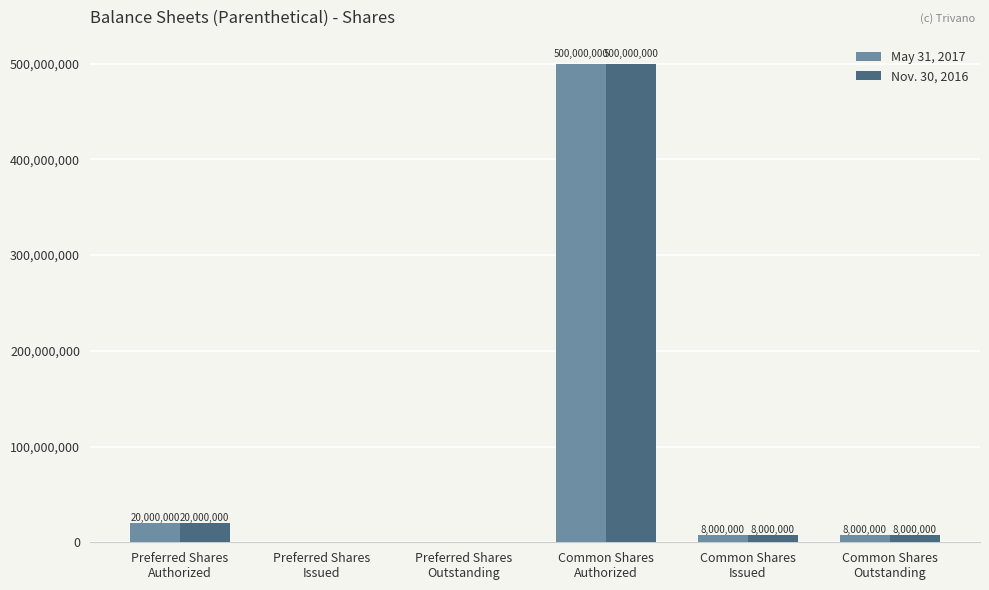

The value of Nov. 30, 2016 at Preferred Shares
Outstanding is 0. True or false?

True